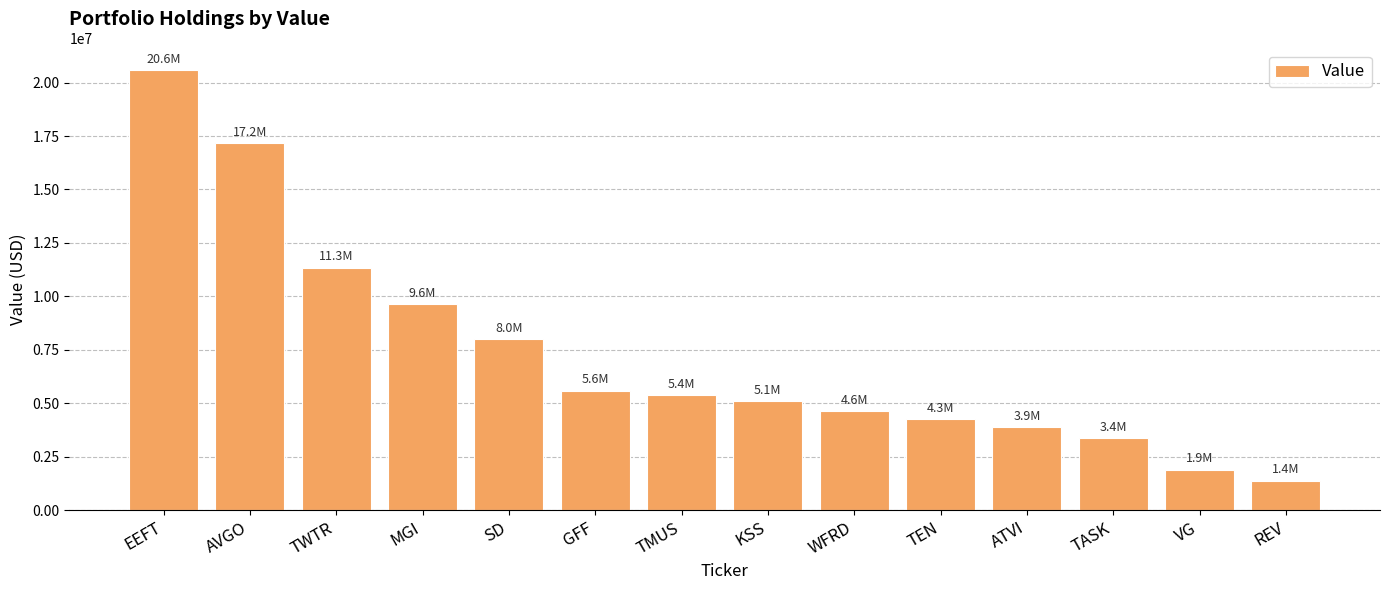

Which has a higher value, EEFT or AVGO?

EEFT